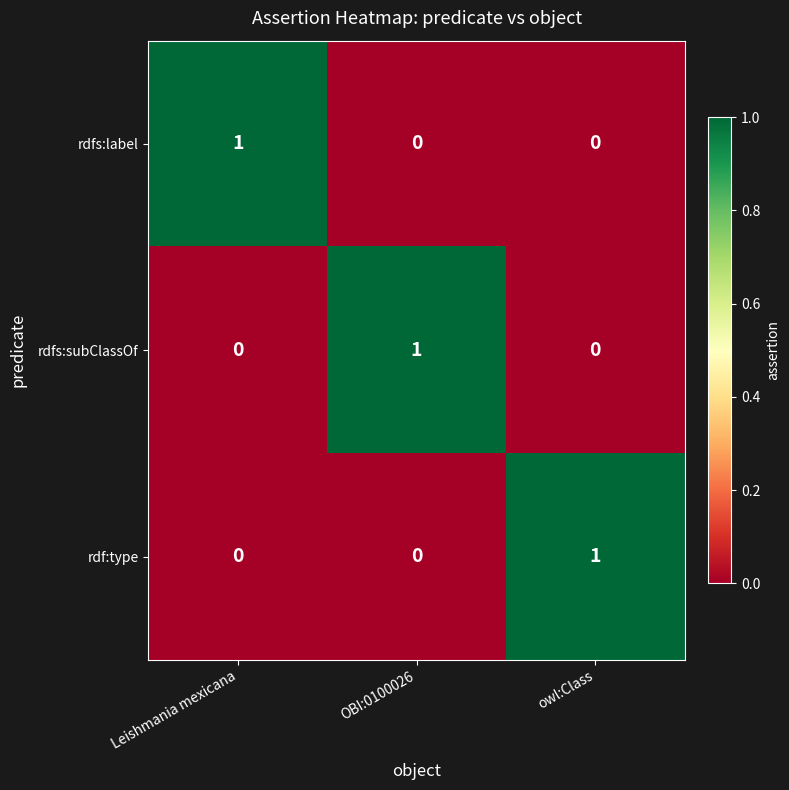

Reading left to right, extract all data points from this chart.

rdfs:label: Leishmania mexicana=1	OBI:0100026=0	owl:Class=0
rdfs:subClassOf: Leishmania mexicana=0	OBI:0100026=1	owl:Class=0
rdf:type: Leishmania mexicana=0	OBI:0100026=0	owl:Class=1